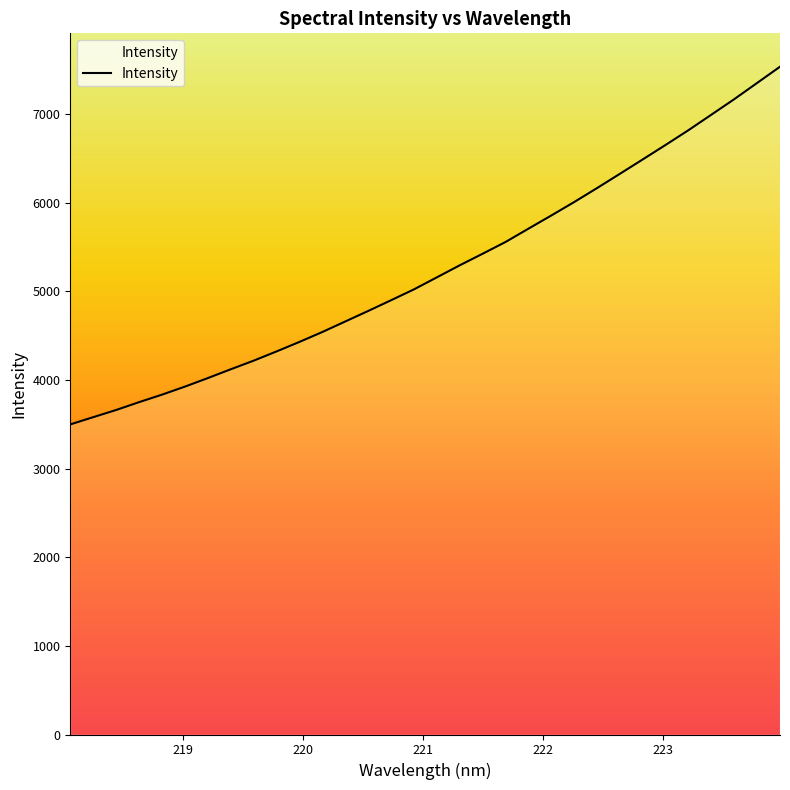

True or false: there are more than 1 points higher than both neighbors.

False